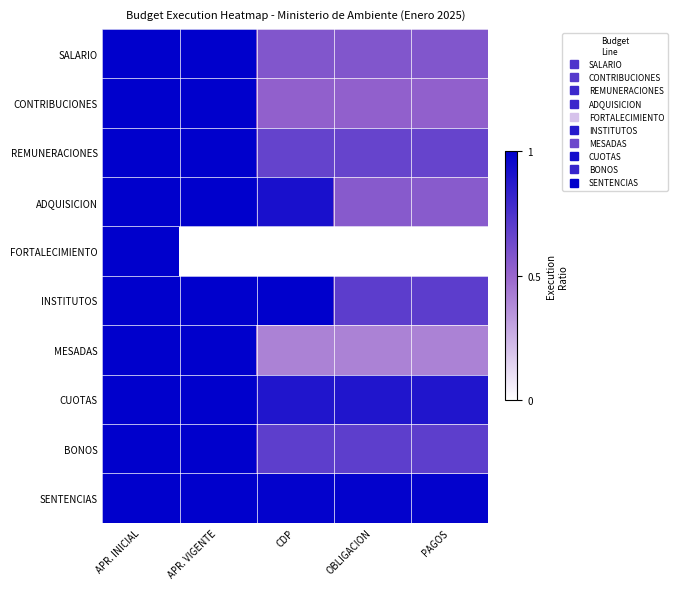

What is the spread (max minus min) of values at CDP?

1.0